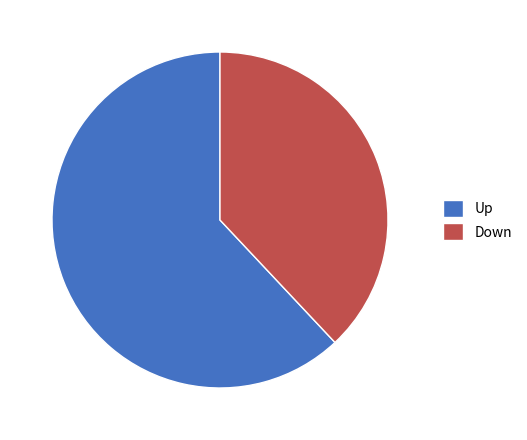

Do Down and Up together represent more than half of the pie?

Yes